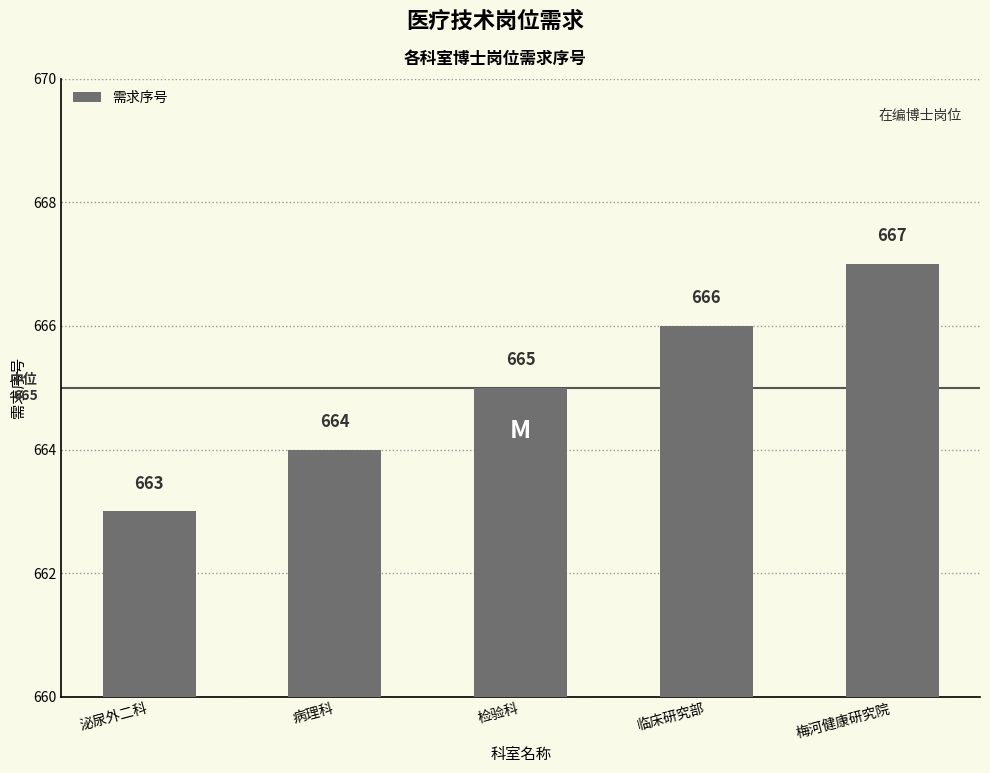

What is the approximate value at 梅河健康研究院?

667